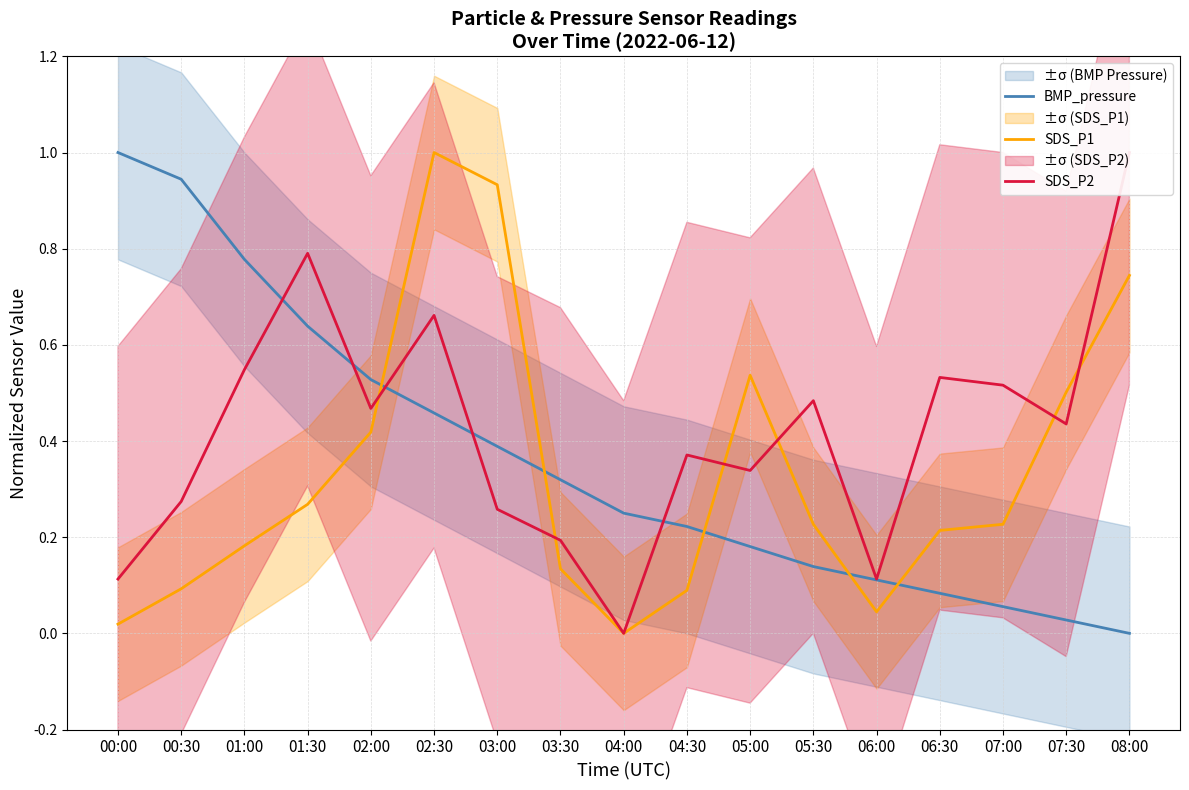

True or false: SDS_P1 and SDS_P2 intersect in this chart.

True